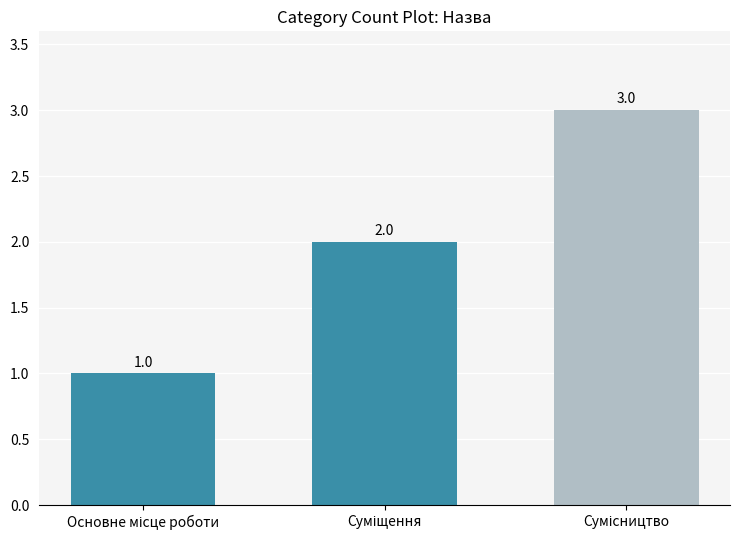

What is the difference between the maximum and minimum values?

2